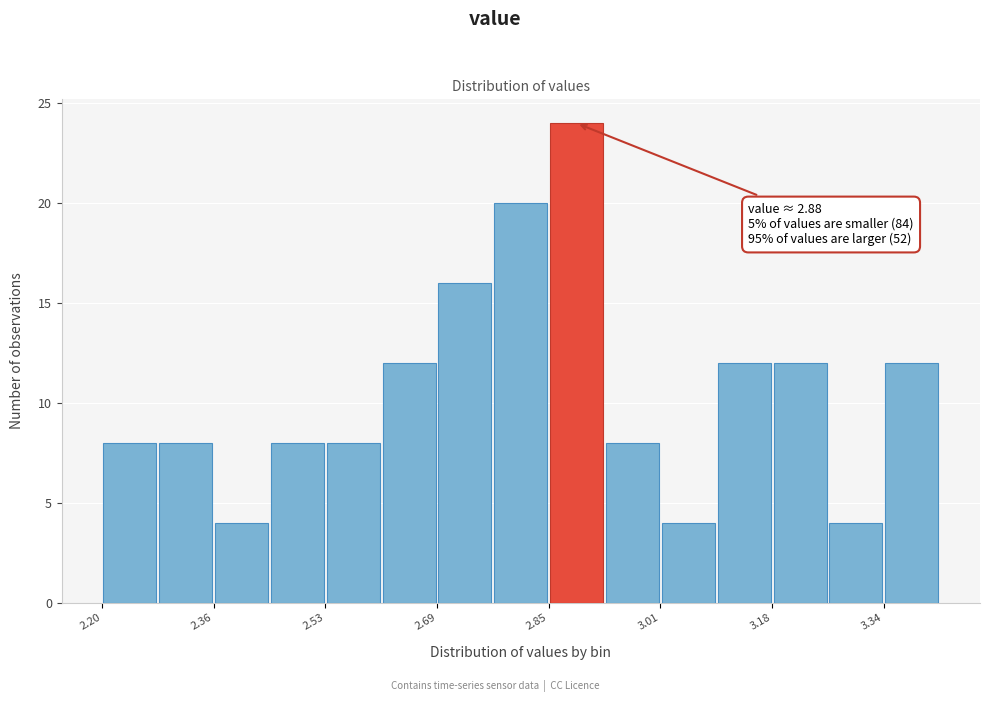

Over which range of the x-axis is the bar tallest?

2.86 to 2.94